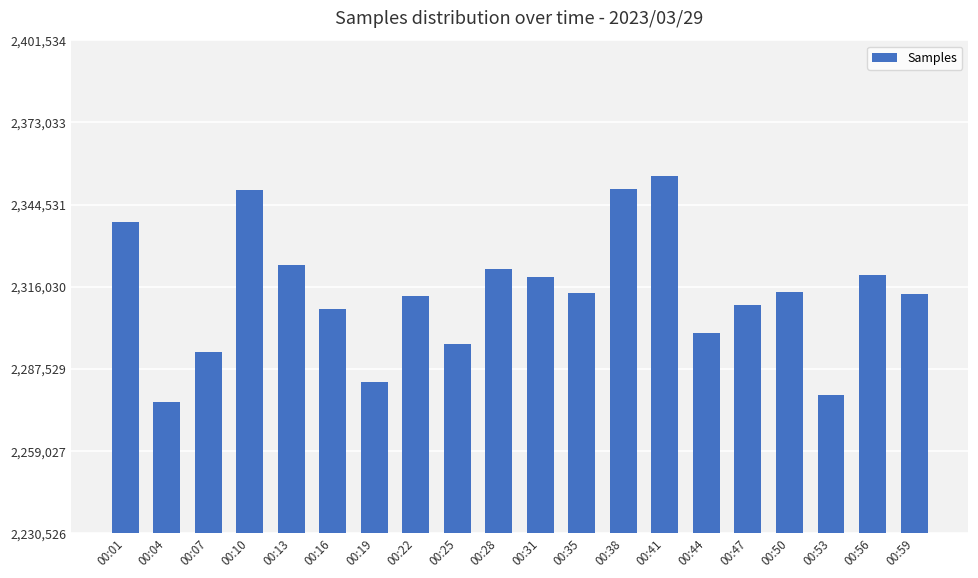

What is the change in value from 00:04 to 00:35?

+37887